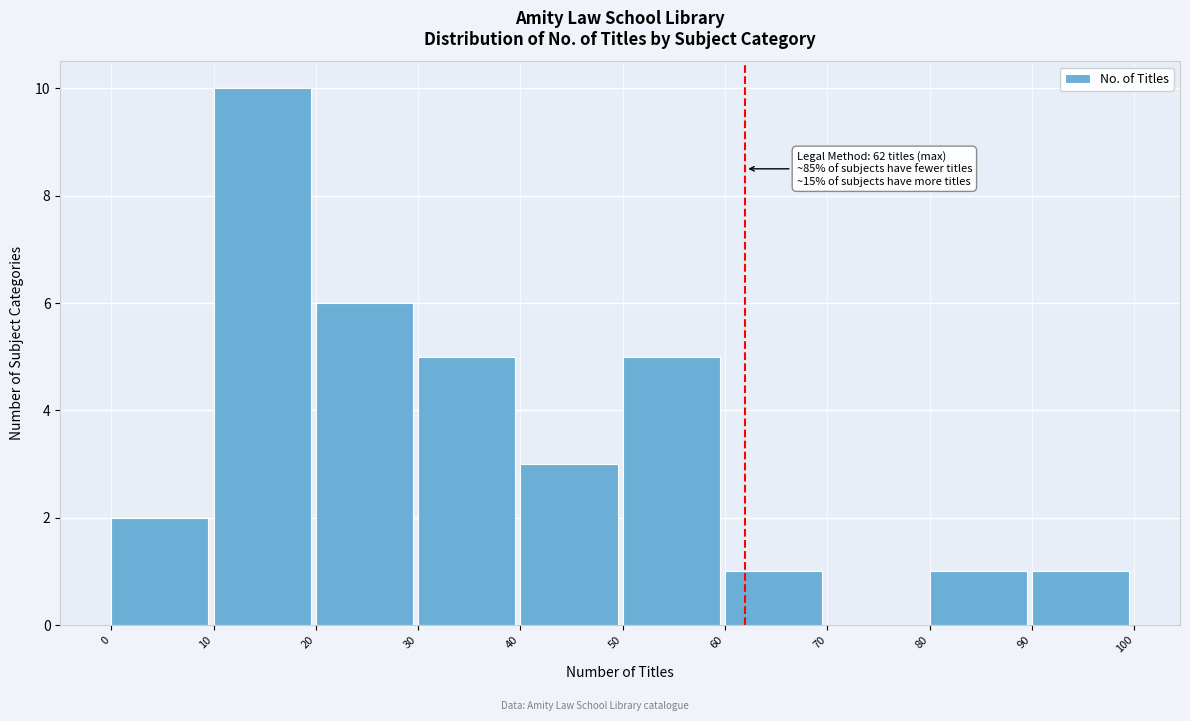

Which range on the x-axis has the tallest bar?

10 to 20